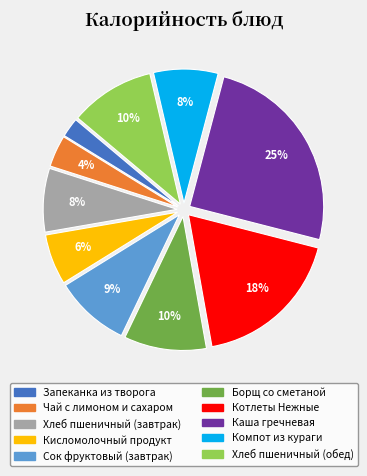

Which category has the smallest portion of the pie?

Запеканка из творога